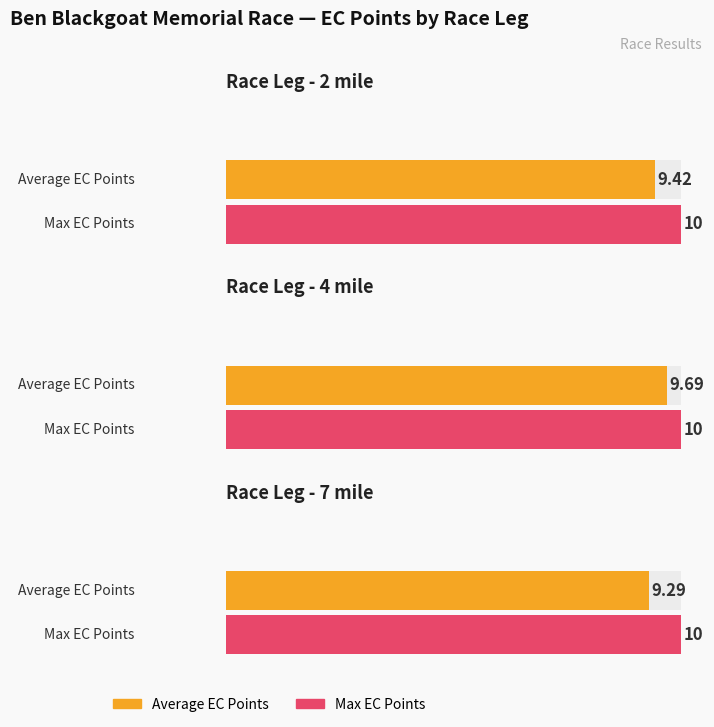

Which has a higher value, 7 mile or 2 mile?

2 mile